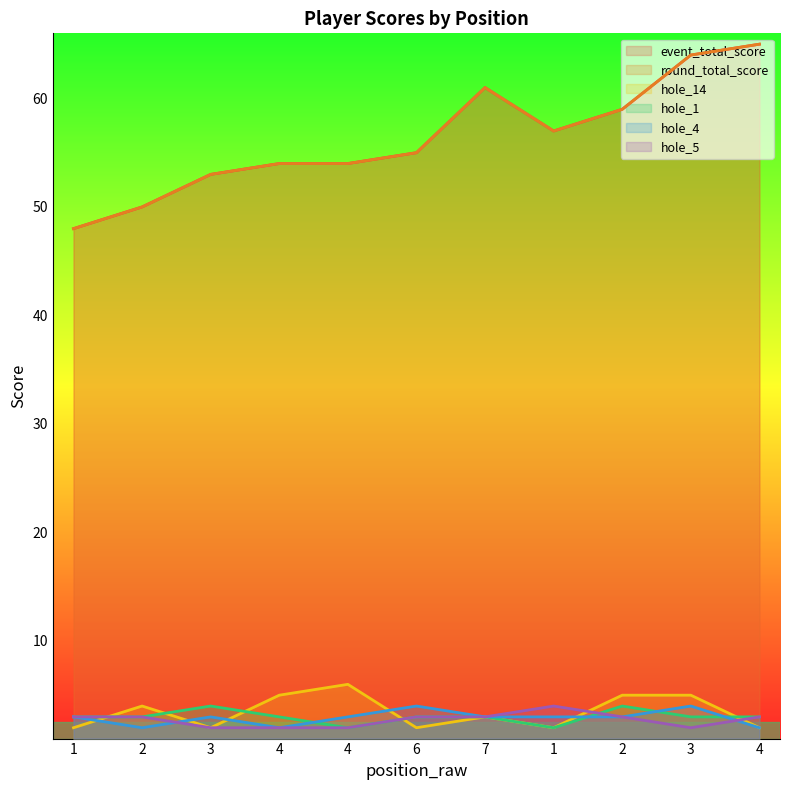

Is the value of event_total_score at 6 greater than the value of hole_5 at 6?

Yes